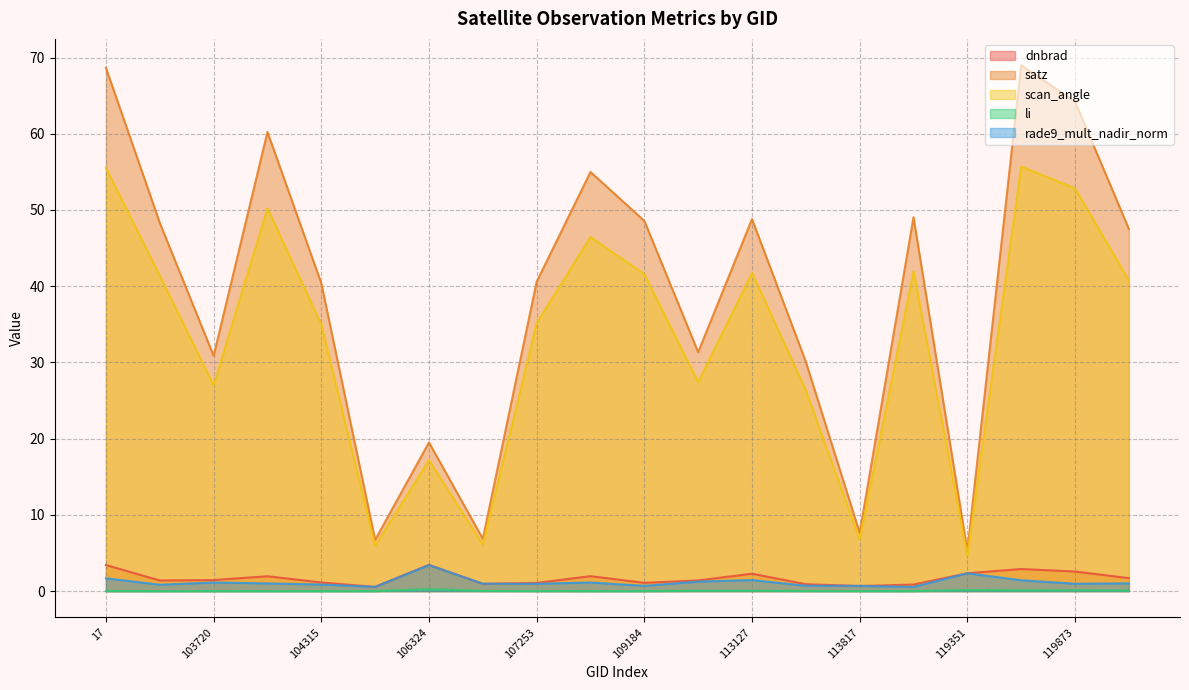

Read the rade9_mult_nadir_norm value at 104071.

1.0